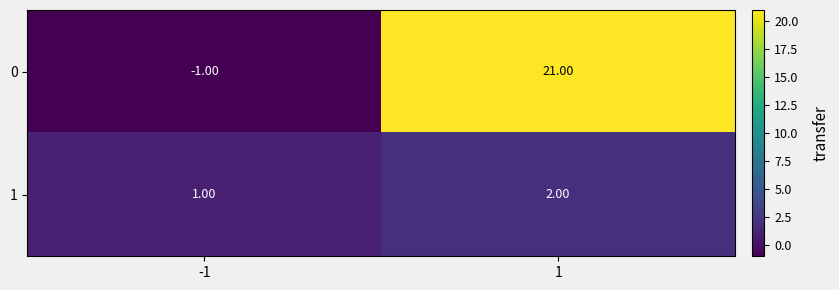

What is the difference between the highest and lowest values at -1?

2